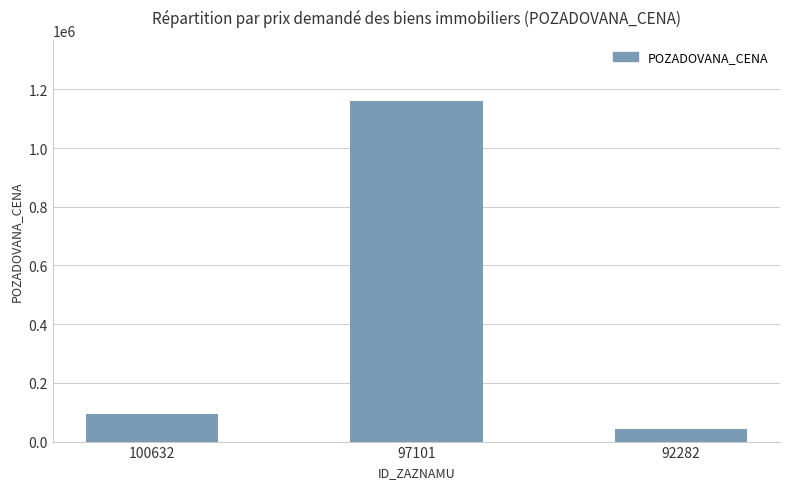

Rank the categories by value from highest to lowest.

97101, 100632, 92282